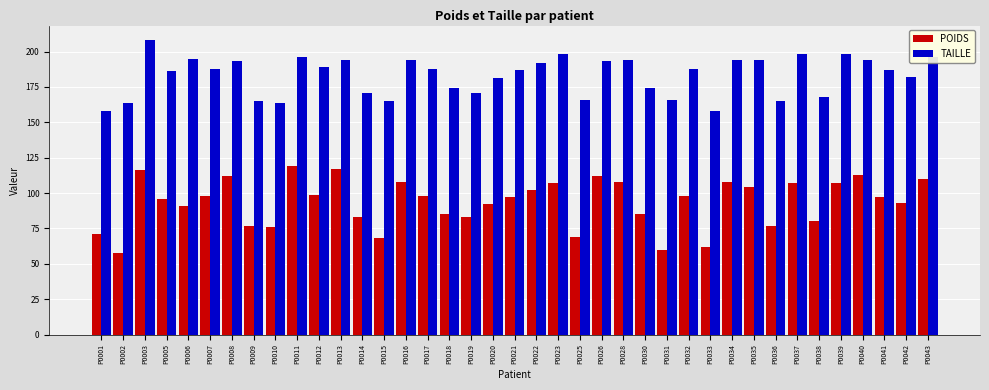

At which category is the sum across all series the highest?

P0003